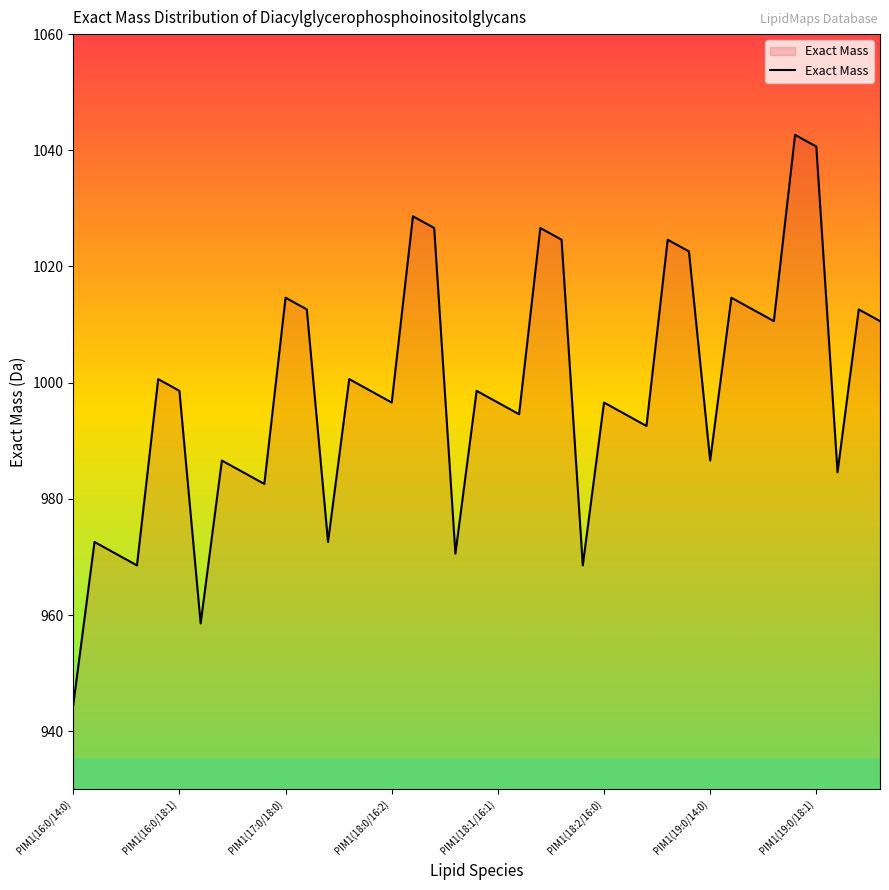

How many categories are shown in the chart?

39